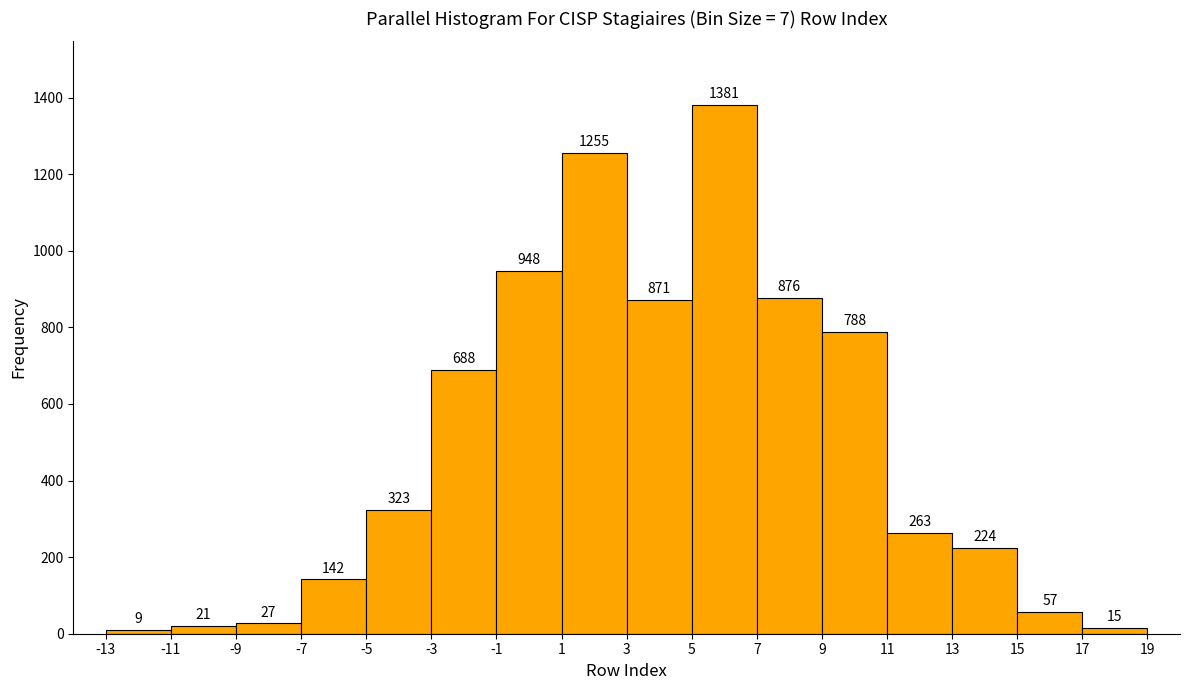

Reading left to right, transcribe this chart: for each bar, give the range it covers on the x-axis and its height.

-13 to -11: 9
-11 to -9: 21
-9 to -7: 27
-7 to -5: 142
-5 to -3: 323
-3 to -1: 688
-1 to 1: 948
1 to 3: 1255
3 to 5: 871
5 to 7: 1381
7 to 9: 876
9 to 11: 788
11 to 13: 263
13 to 15: 224
15 to 17: 57
17 to 19: 15